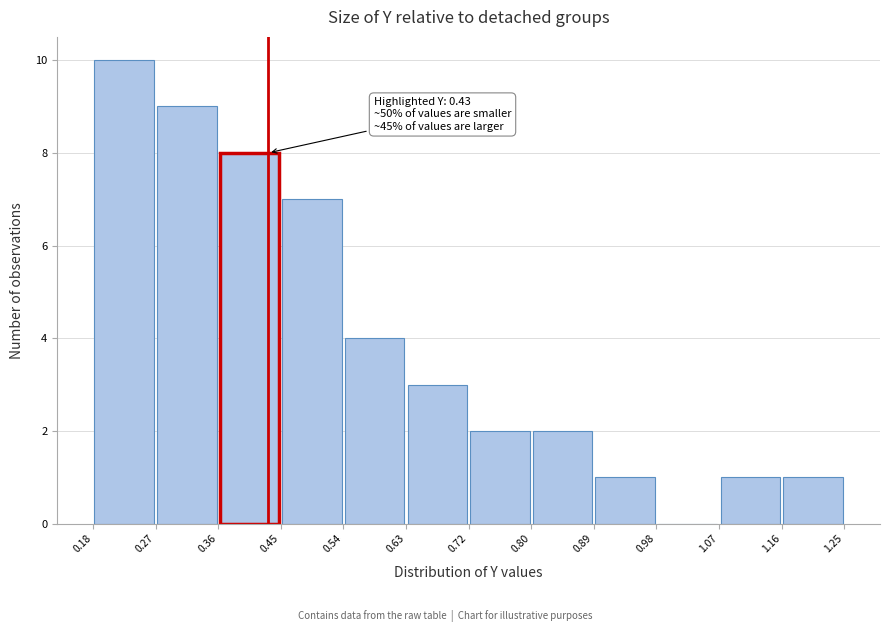

Over which range of the x-axis is the bar tallest?

0.18 to 0.27